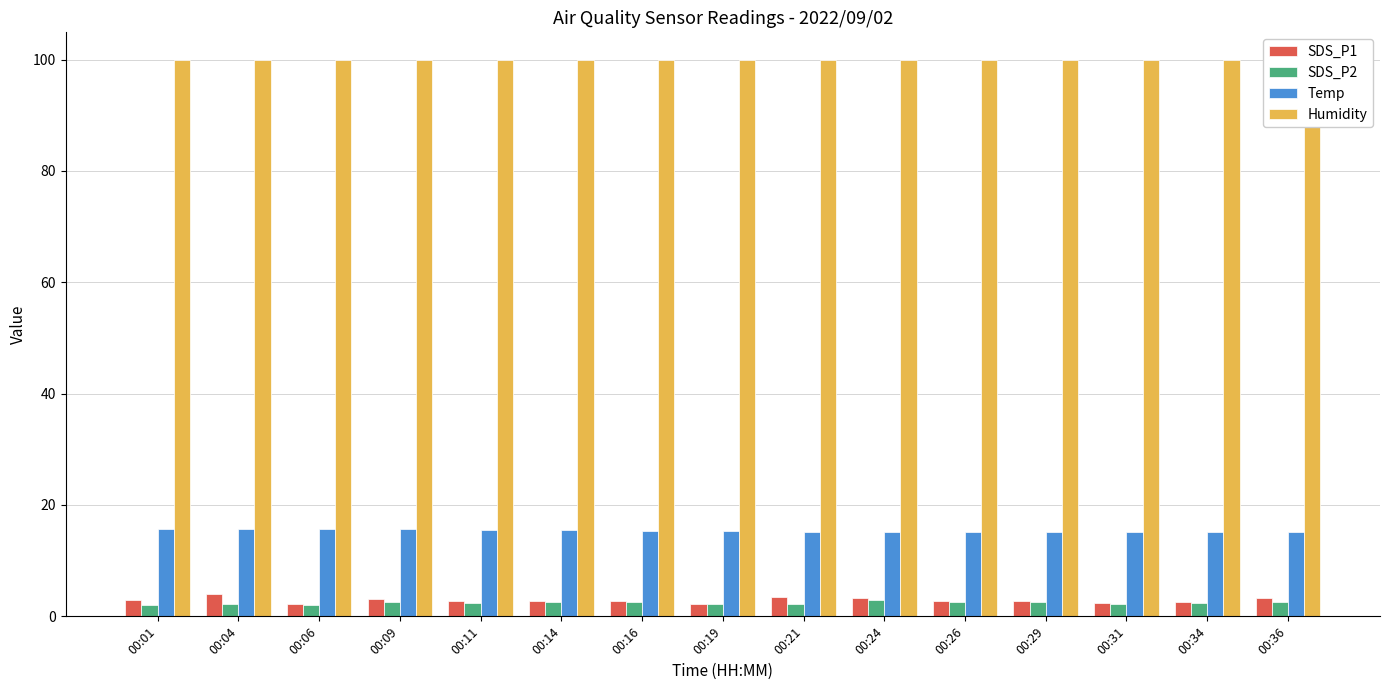

How many bars are there in each group?

4